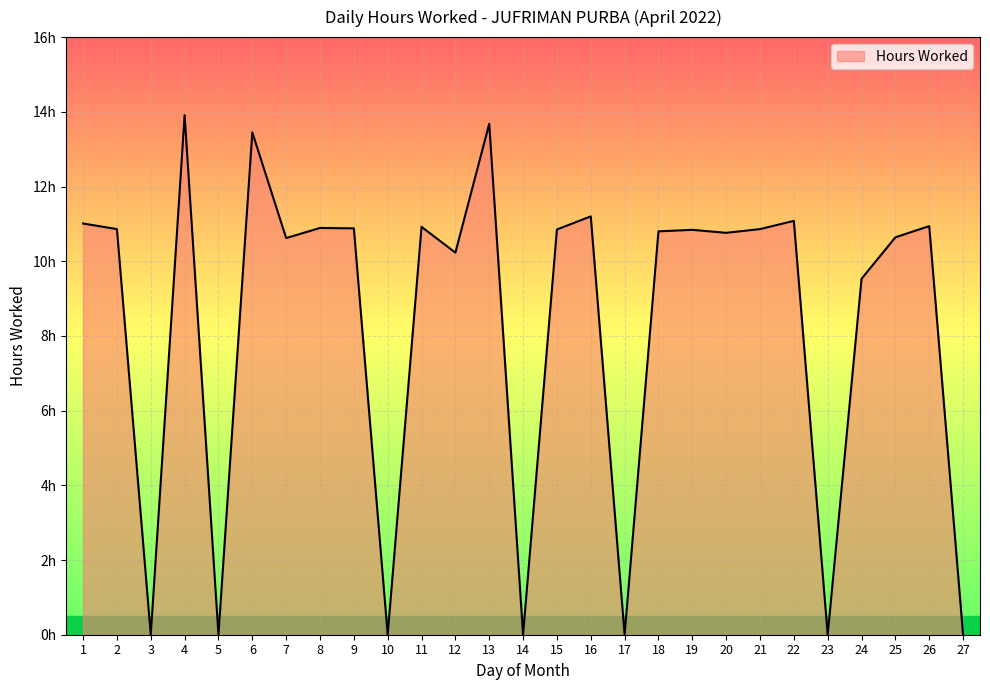

Does the chart display data point markers on the line(s)?

No